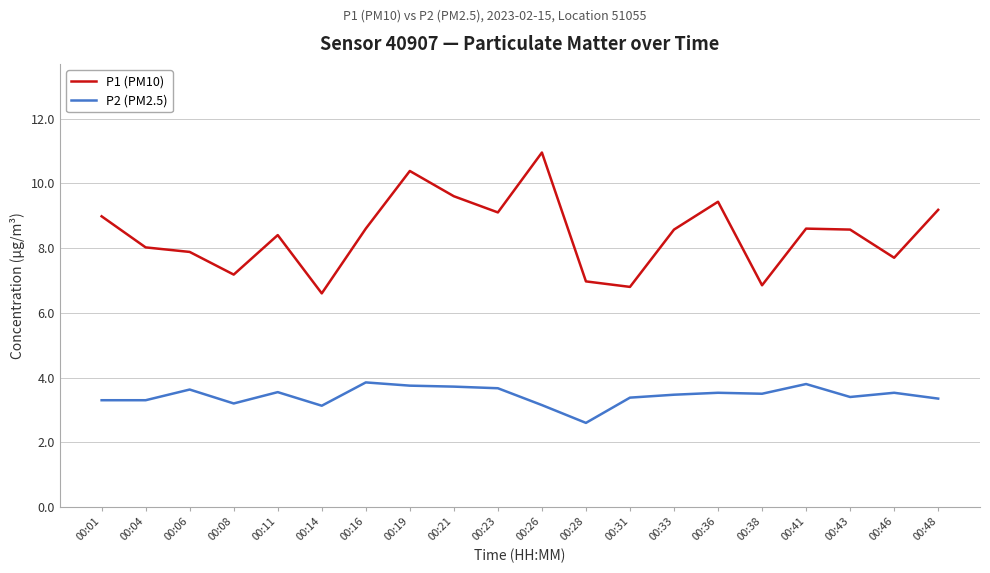

True or false: P2 (PM2.5) and P1 (PM10) intersect in this chart.

False